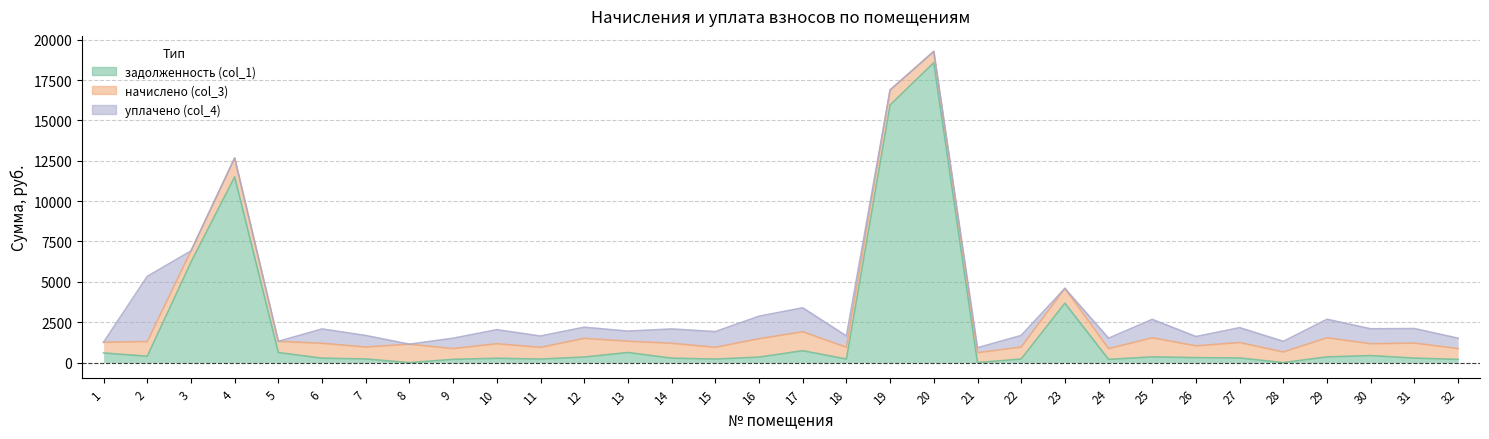

Which series ends up on top after the final intersection of начислено (col_3) and задолженность (col_1)?

начислено (col_3)